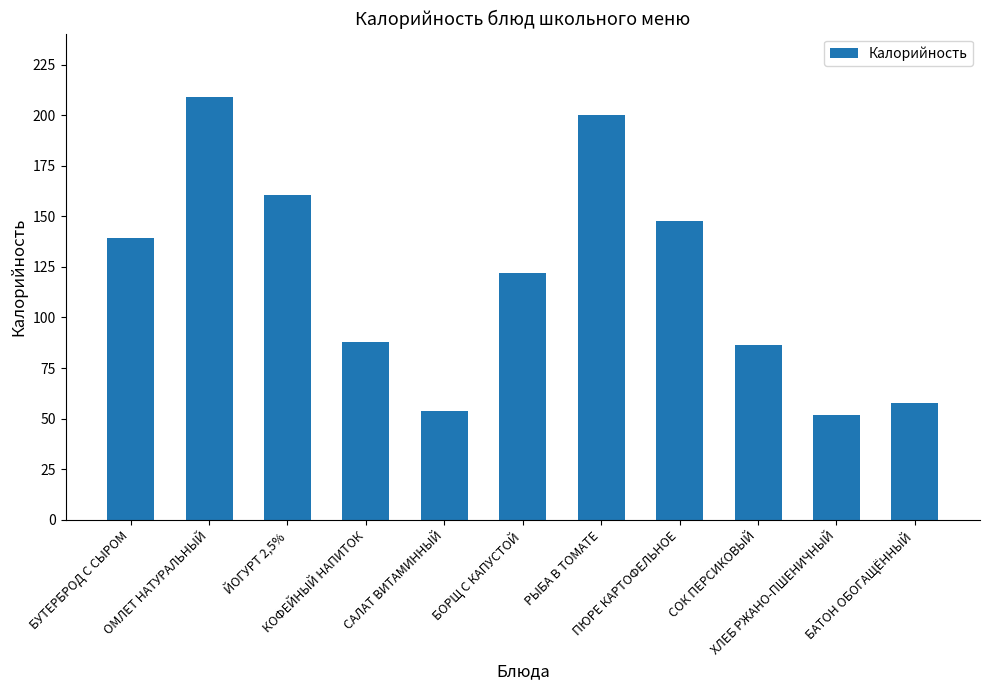

At which label does the data first exceed 122?

БУТЕРБРОД С СЫРОМ